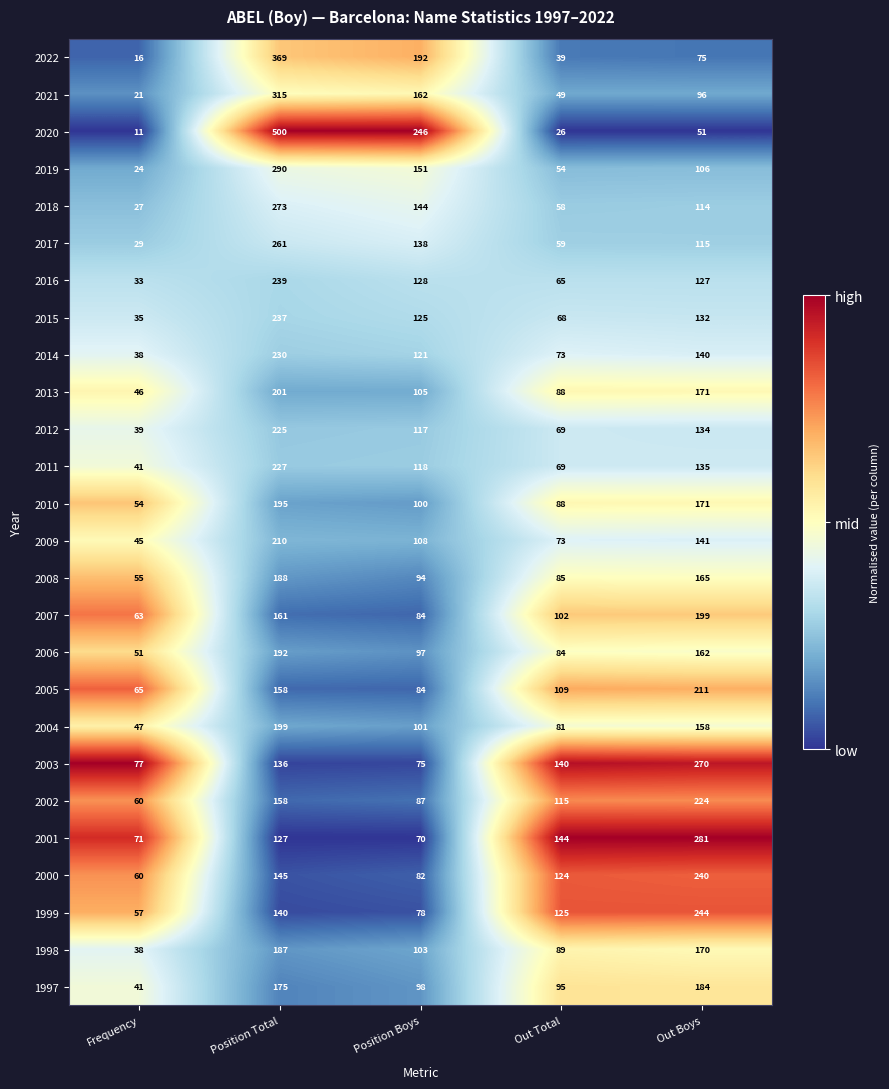

At which category does the chart reach its peak across all series?

Position Total